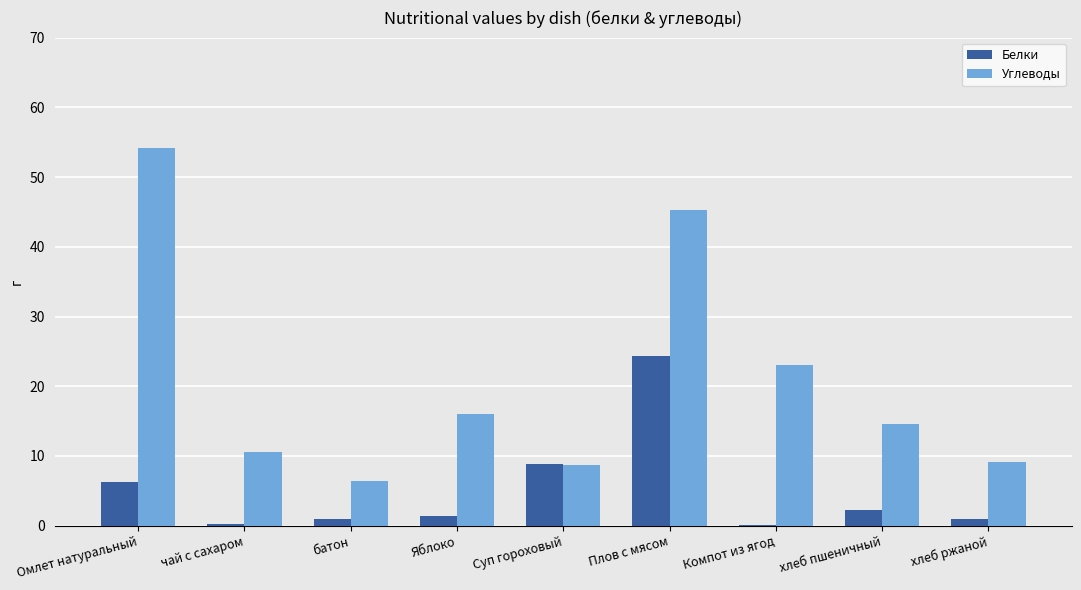

Is it true that Белки equals 0.2 at чай с сахаром?

True